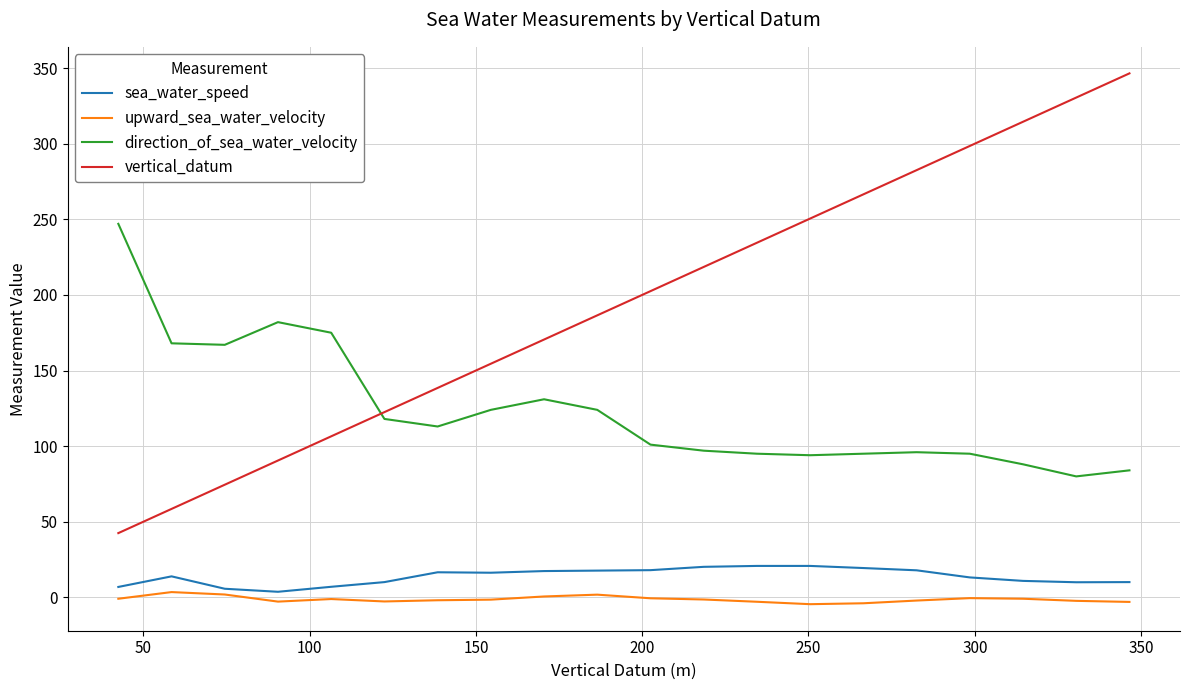

What is the minimum value shown in the chart?

-4.5